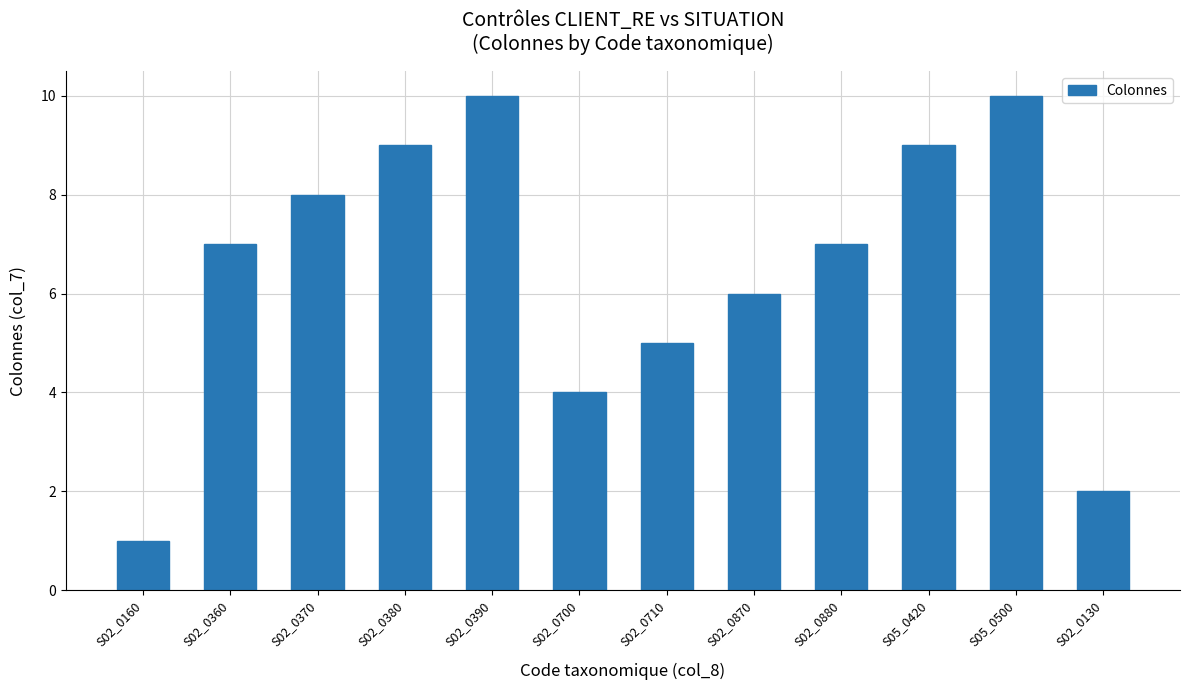

Which label corresponds to the smallest value in the chart?

S02_0160